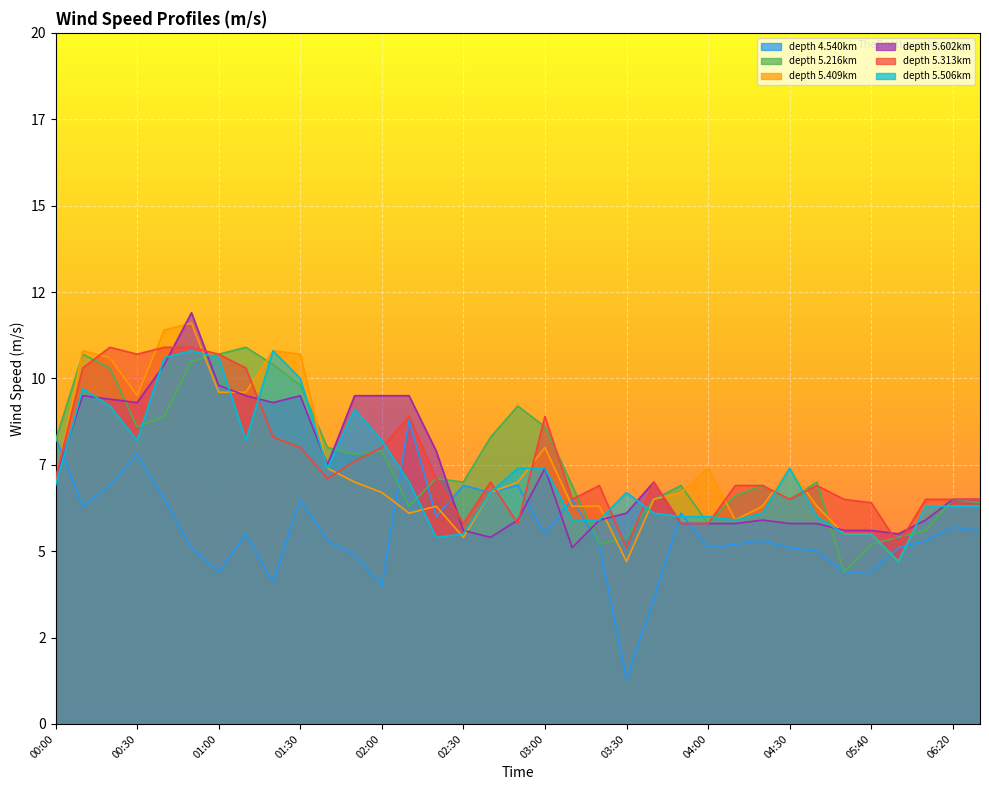

Where is the first local maximum for 5.506?

00:10